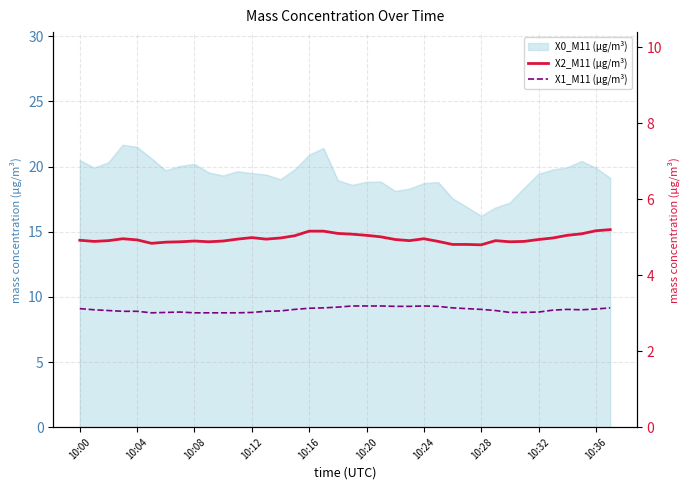

What is the difference between the maximum and minimum values in the X2_M11 (μg/m³) series?

0.4